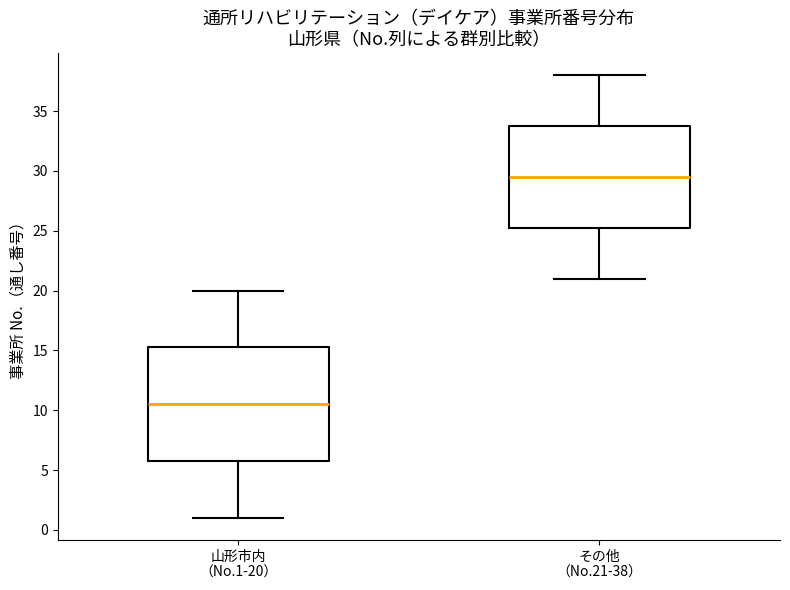

Which box has the lowest median line?

山形市内 （No.1-20）